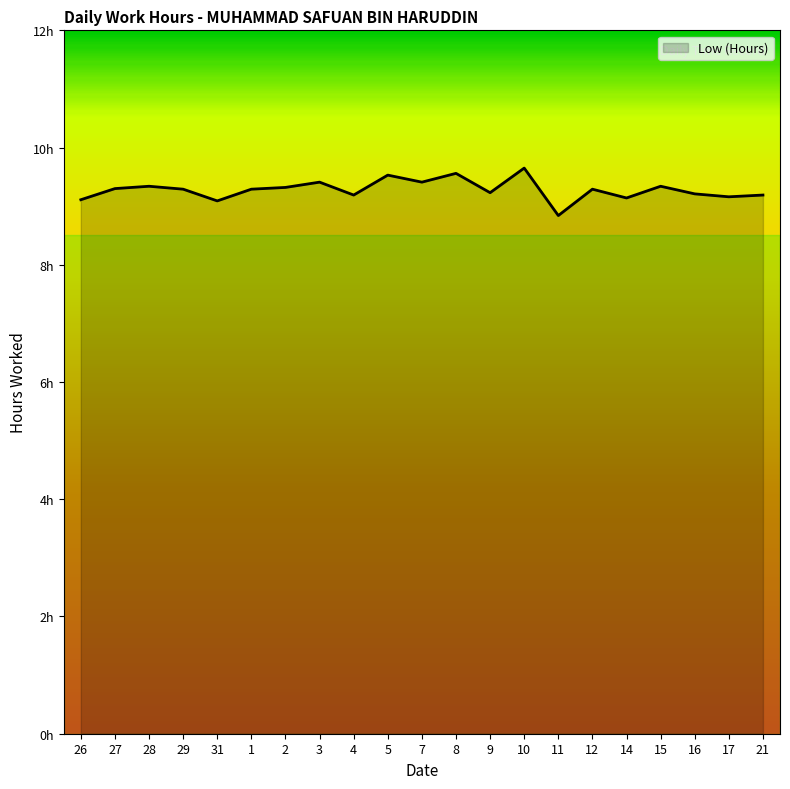

Does the chart have visible grid lines?

No